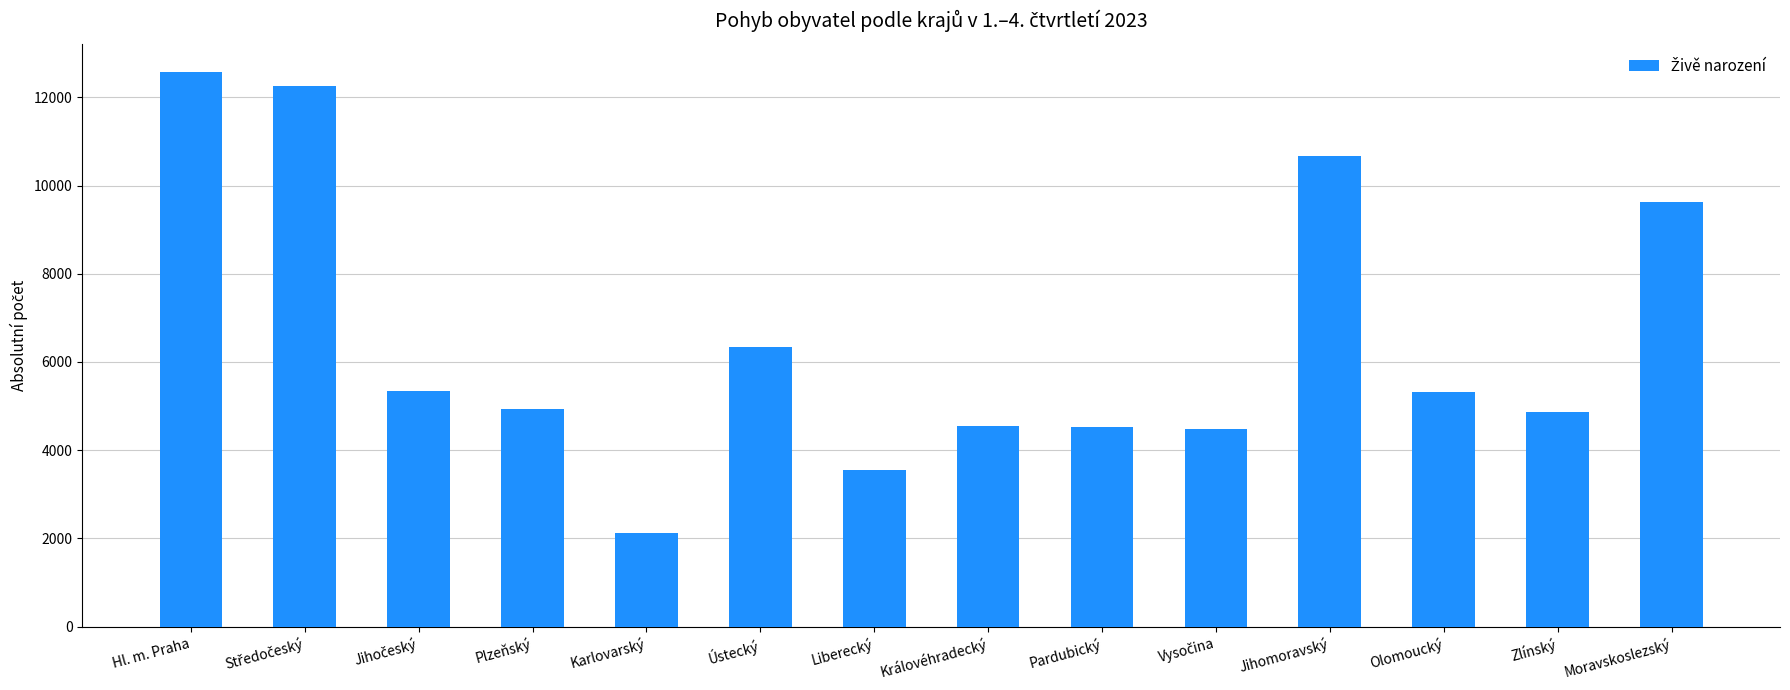

The chart shows a value of 14203 at Jihomoravský. True or false?

False